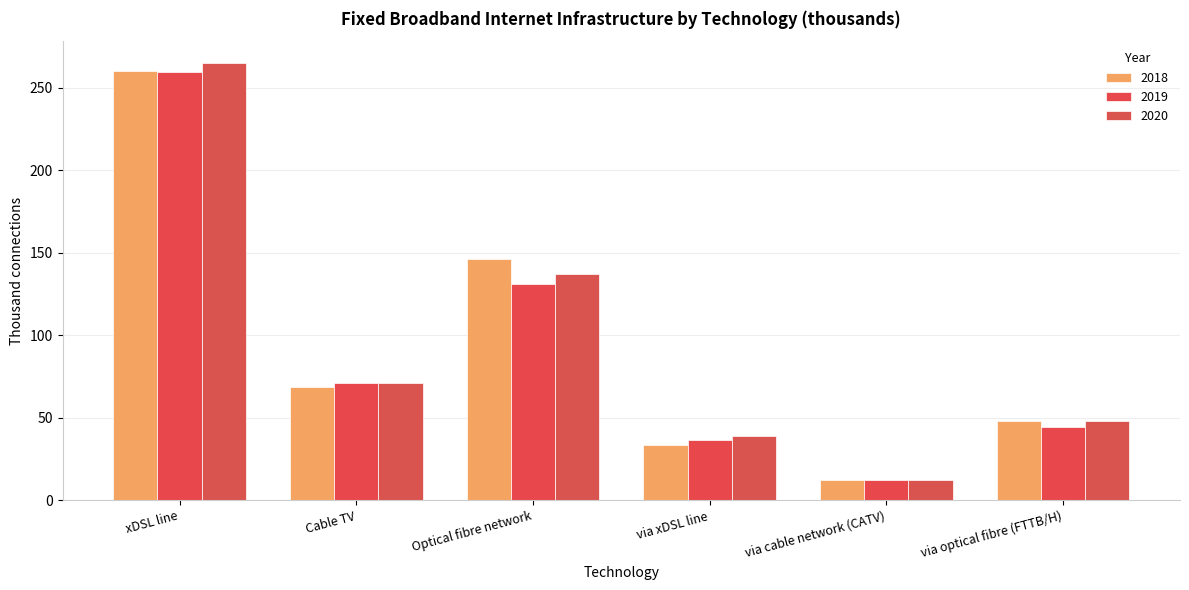

How many values in the 2019 series exceed 71?

3